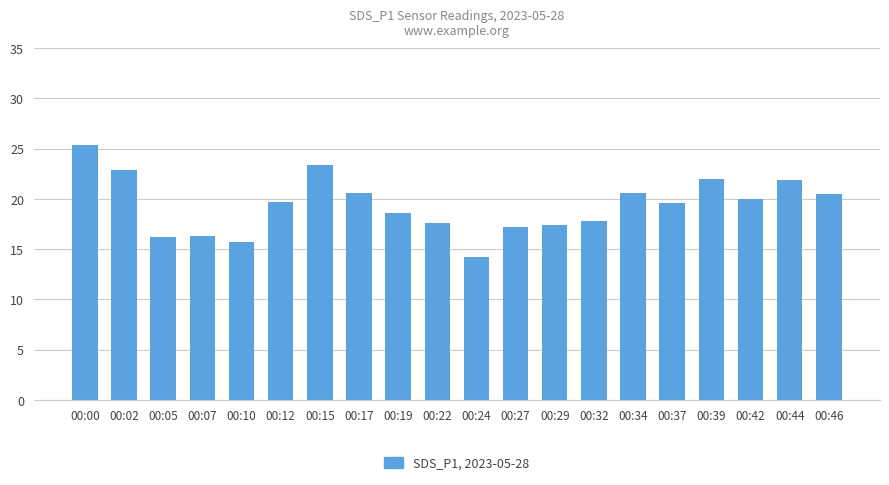

How many categories are shown in the chart?

20